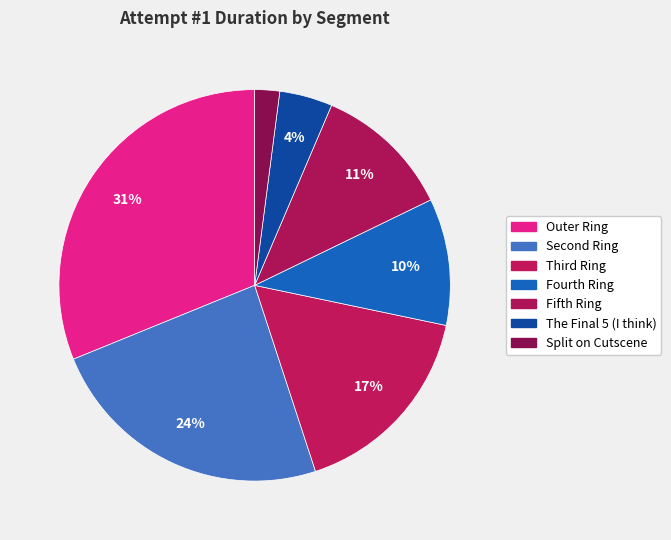

Combined, do The Final 5 (I think) and Outer Ring account for over 50%?

No